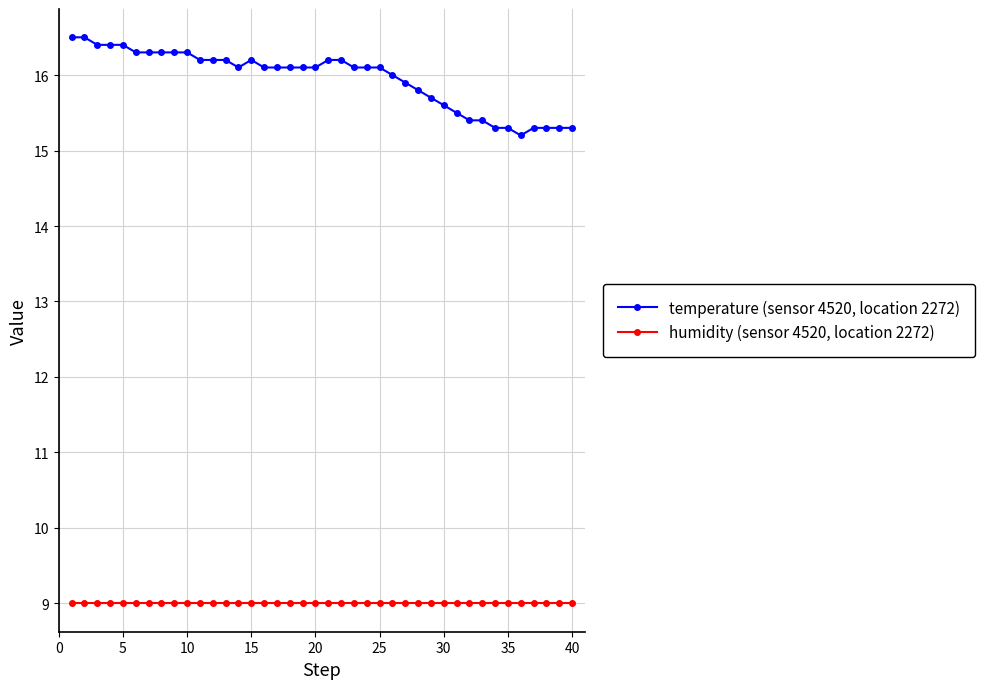

True or false: temperature (sensor 4520, location 2272) has more than 0 points higher than both neighbors.

True